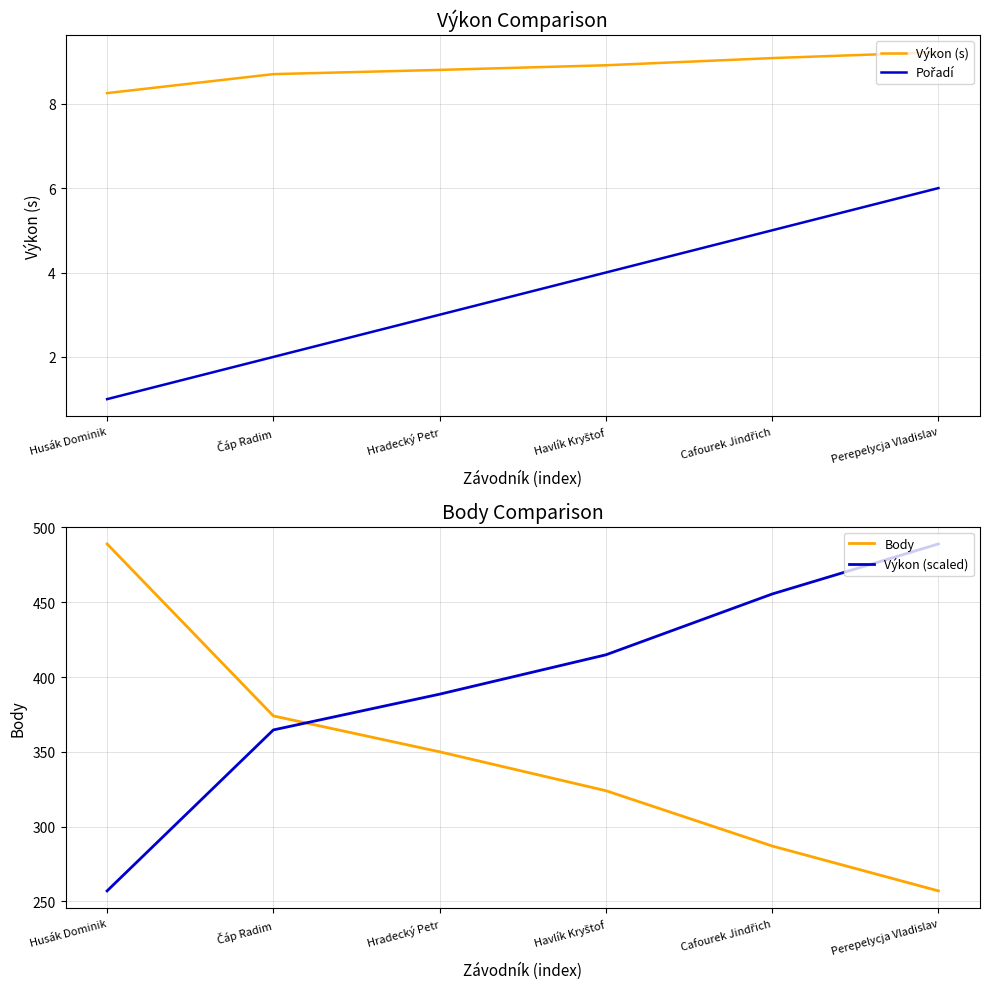

What are all the series names shown in the legend?

Výkon (s), Pořadí, Body, Výkon (scaled)